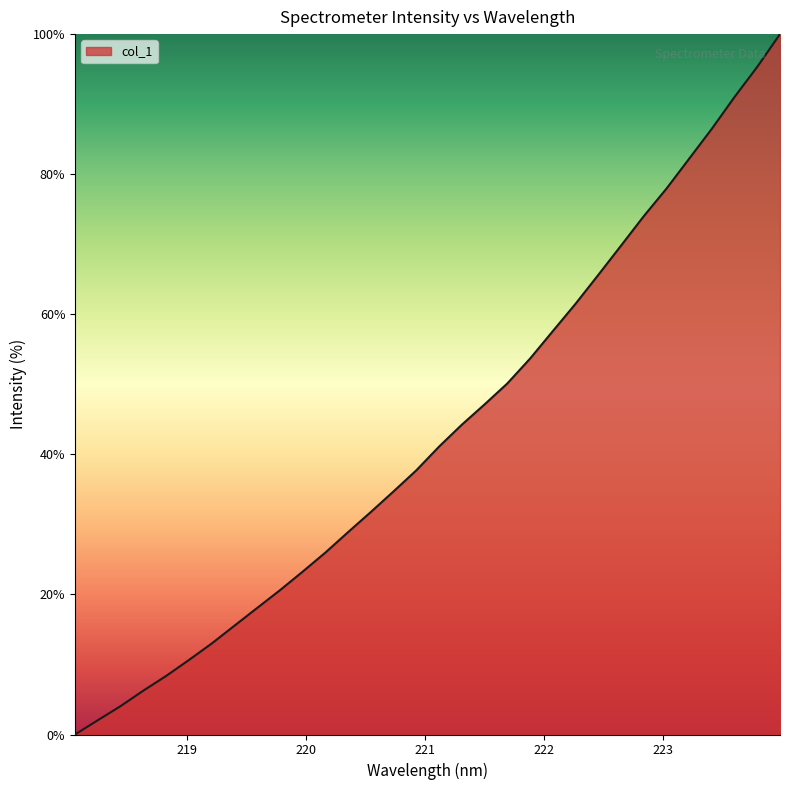

Reading left to right, transcribe all the data shown in this chart.

0.0	2.0	4.0	6.3	8.4	10.6	13.0	15.5	18.1	20.6	23.2	26.0	28.9	31.8	34.7	37.7	41.1	44.2	47.1	50.1	53.7	57.6	61.5	65.6	69.8	74.0	77.9	82.2	86.5	91.0	95.3	100.0